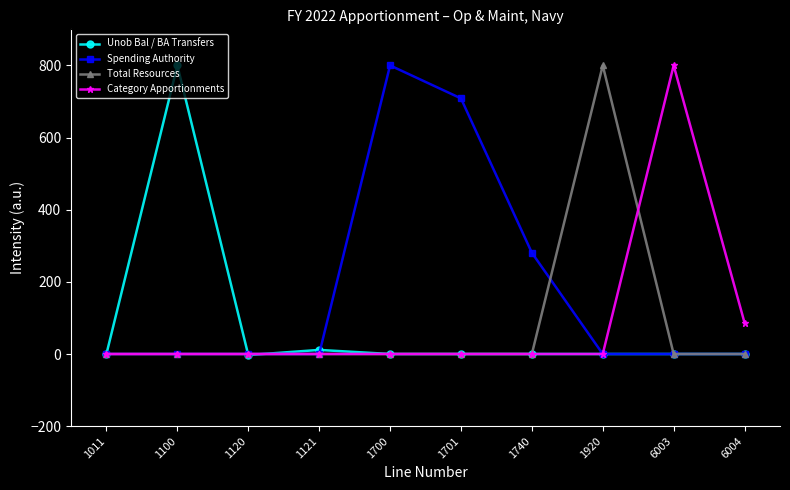

What is the difference between the highest and lowest values at 1700?

800.0